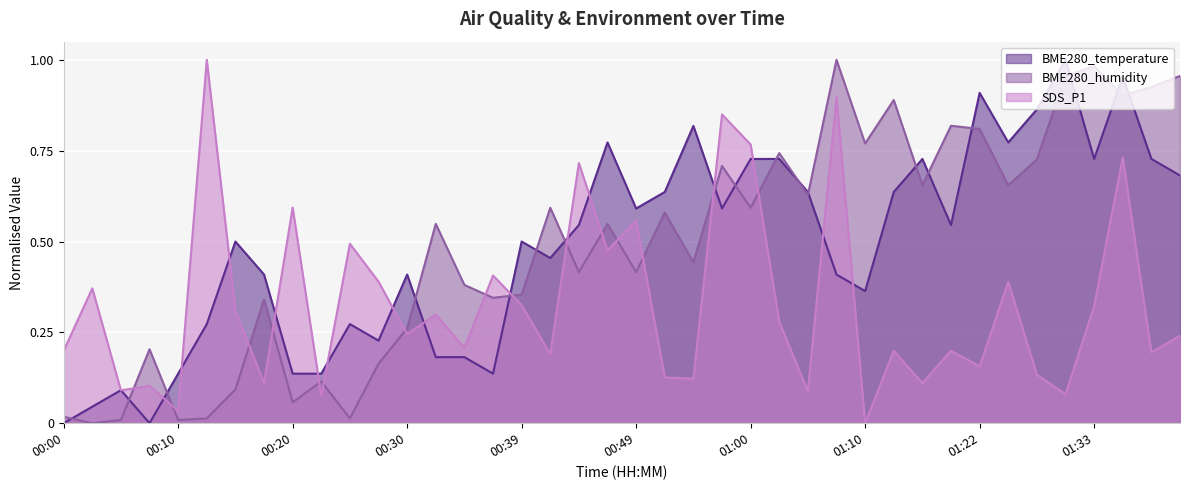

How many positive values does the BME280_humidity series have?

39